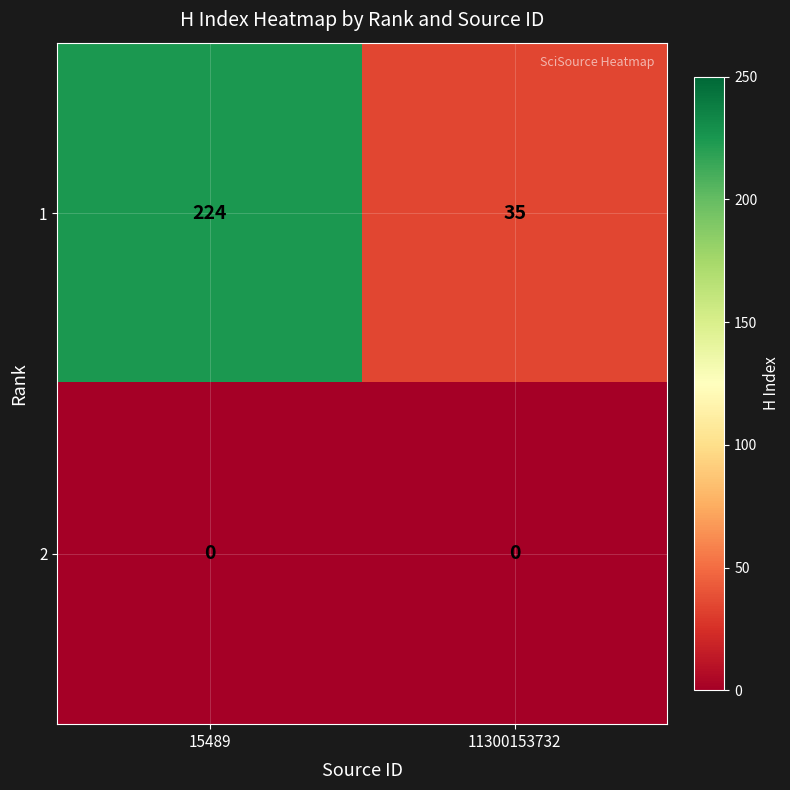

The 2 series shows 0 at 15489. True or false?

True